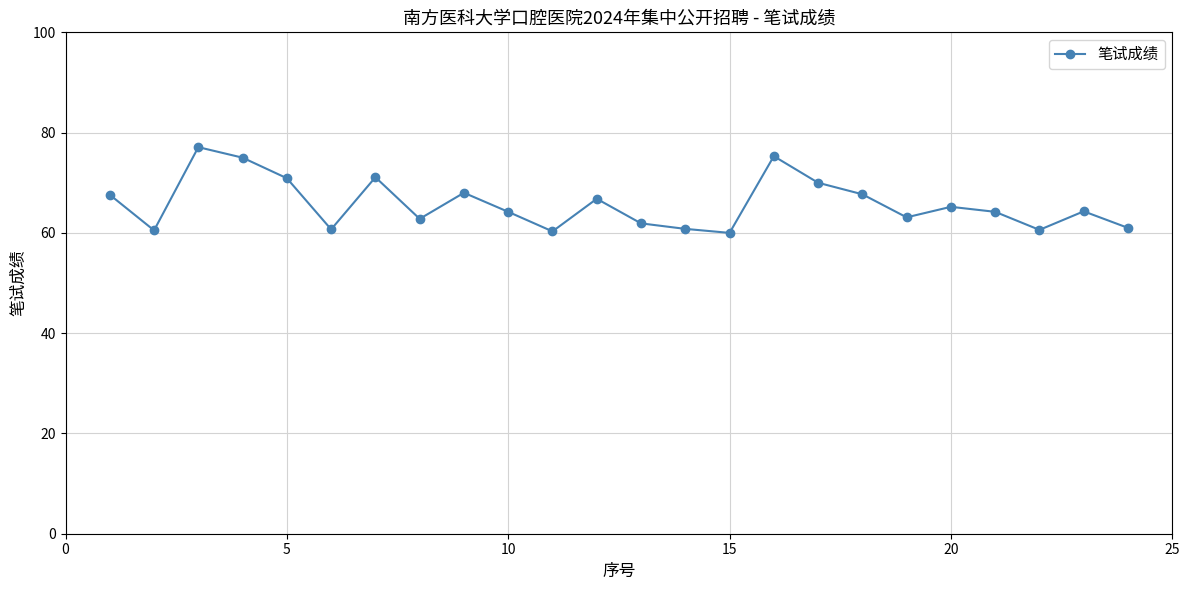

What is the maximum value shown in the chart?

77.1